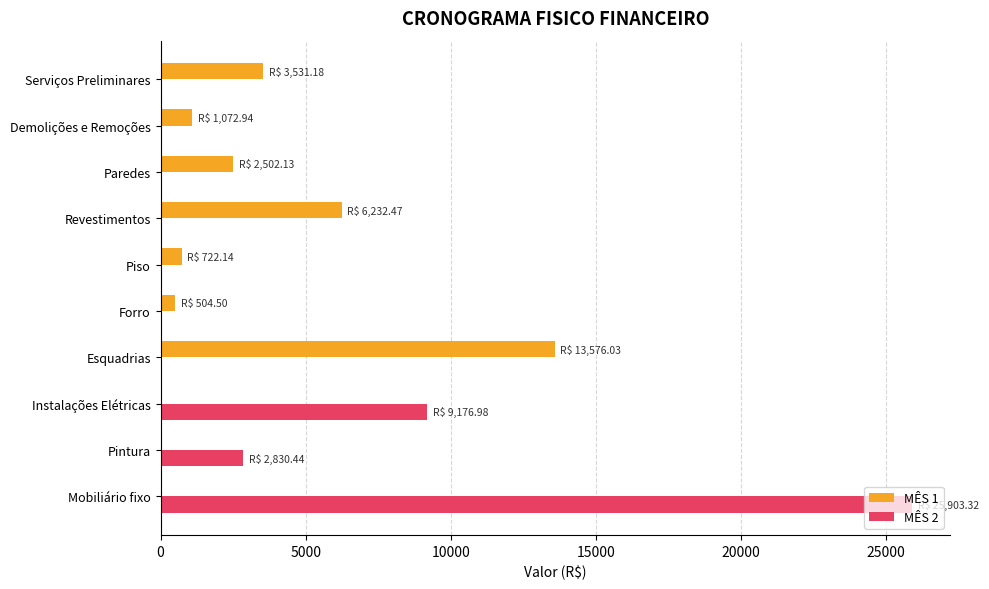

The MÊS 2 series shows 0.0 at Piso. True or false?

True